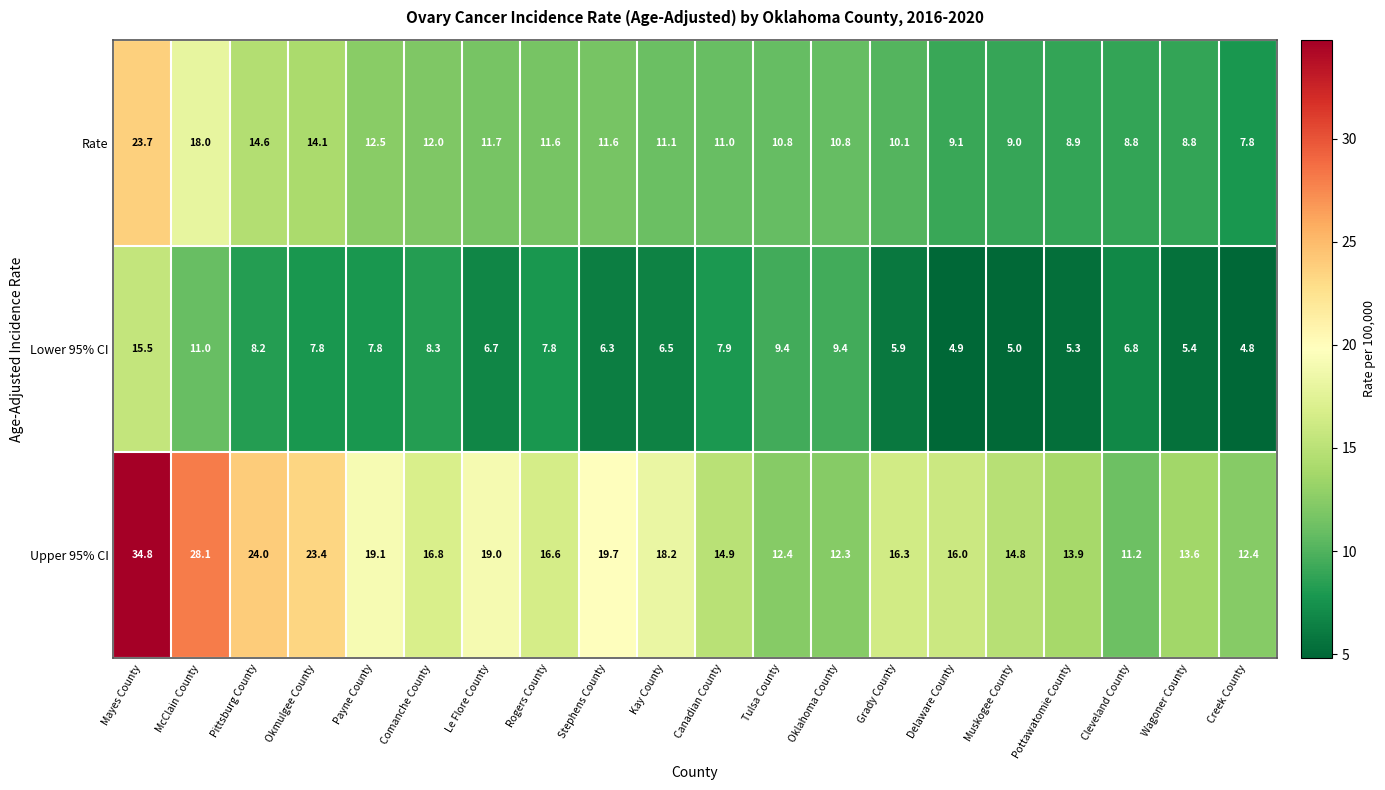

The value of Lower 95% CI at Payne County is 4.5. True or false?

False